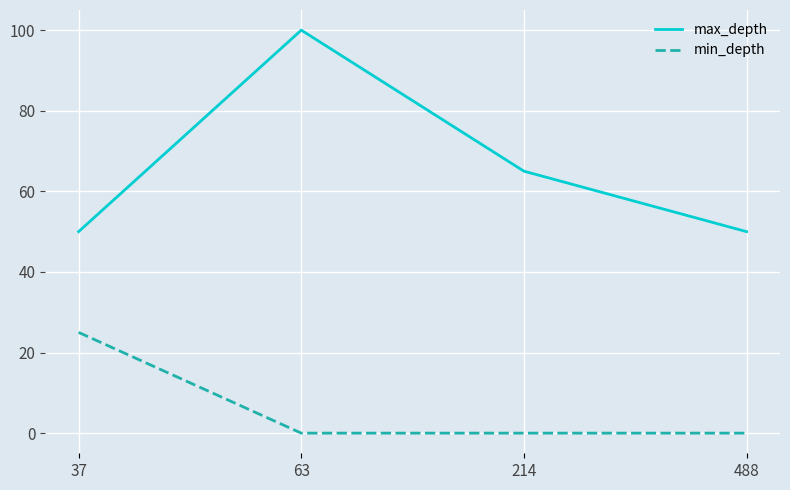

Reading left to right, list all the values displayed in this chart.

max_depth: 50	100	65	50
min_depth: 25	0	0	0